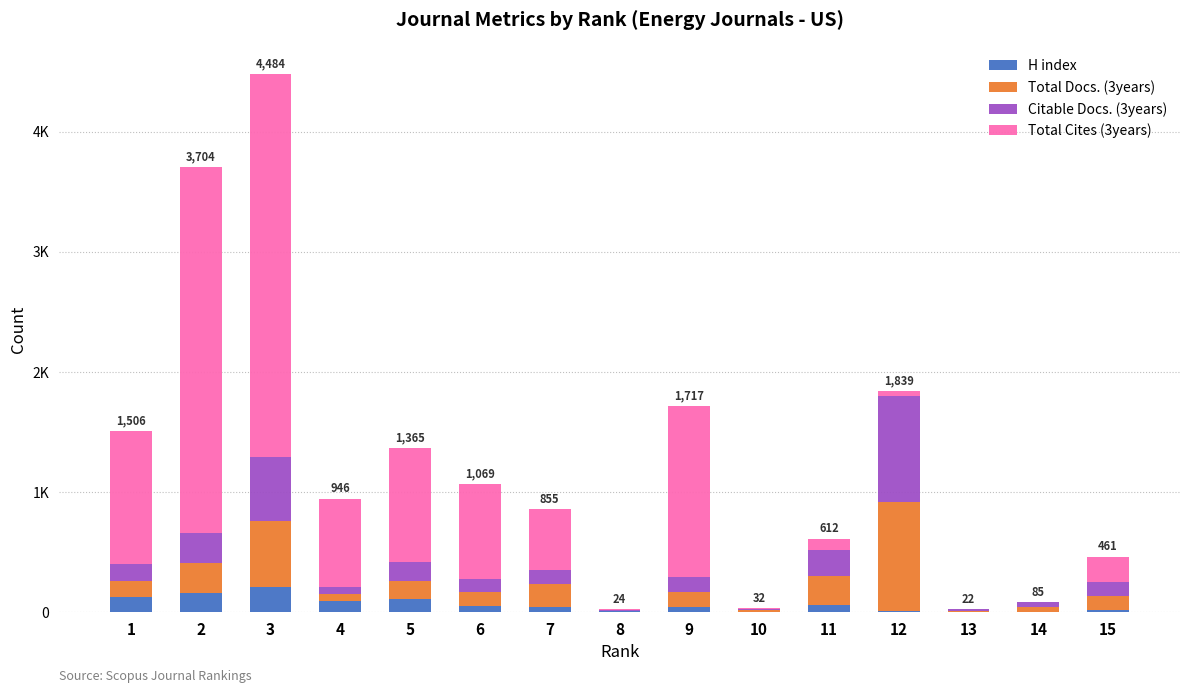

What are all the series names shown in the legend?

H index, Total Docs. (3years), Citable Docs. (3years), Total Cites (3years)